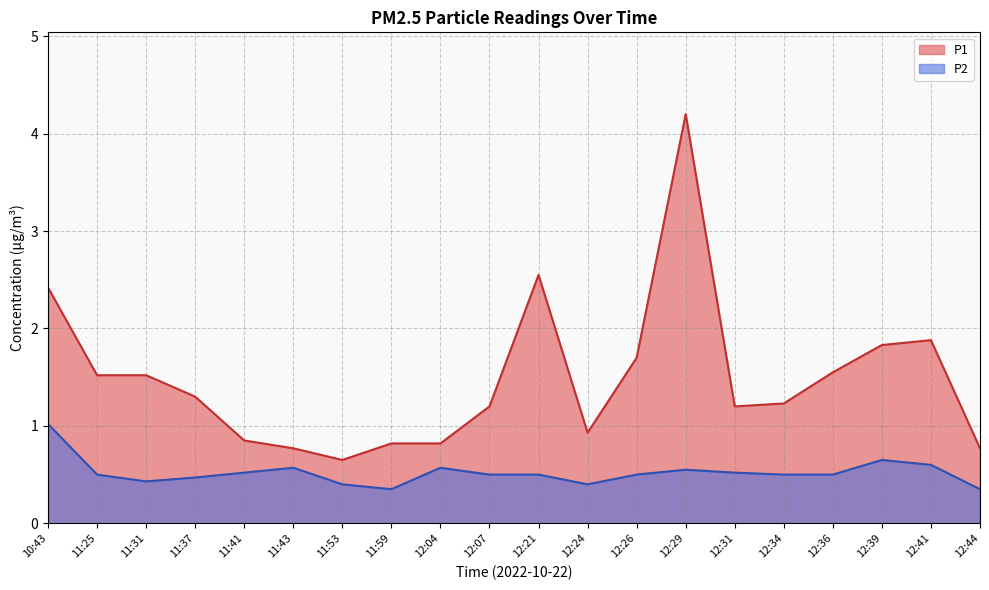

What is the sum of the P2 values at 12:29 and 12:36?

1.1